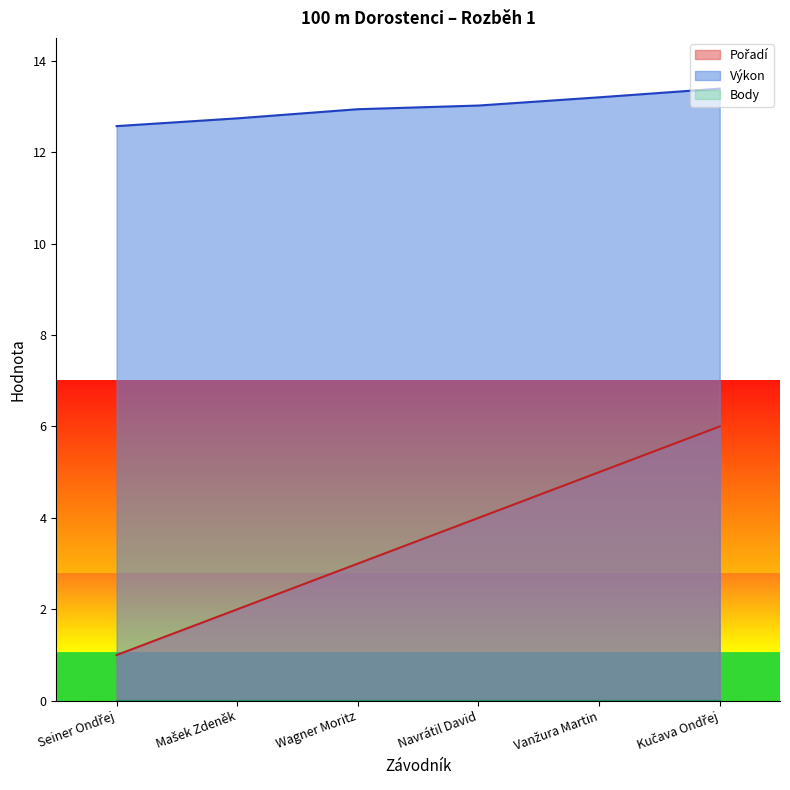

At which category does the chart reach its peak across all series?

Kučava Ondřej